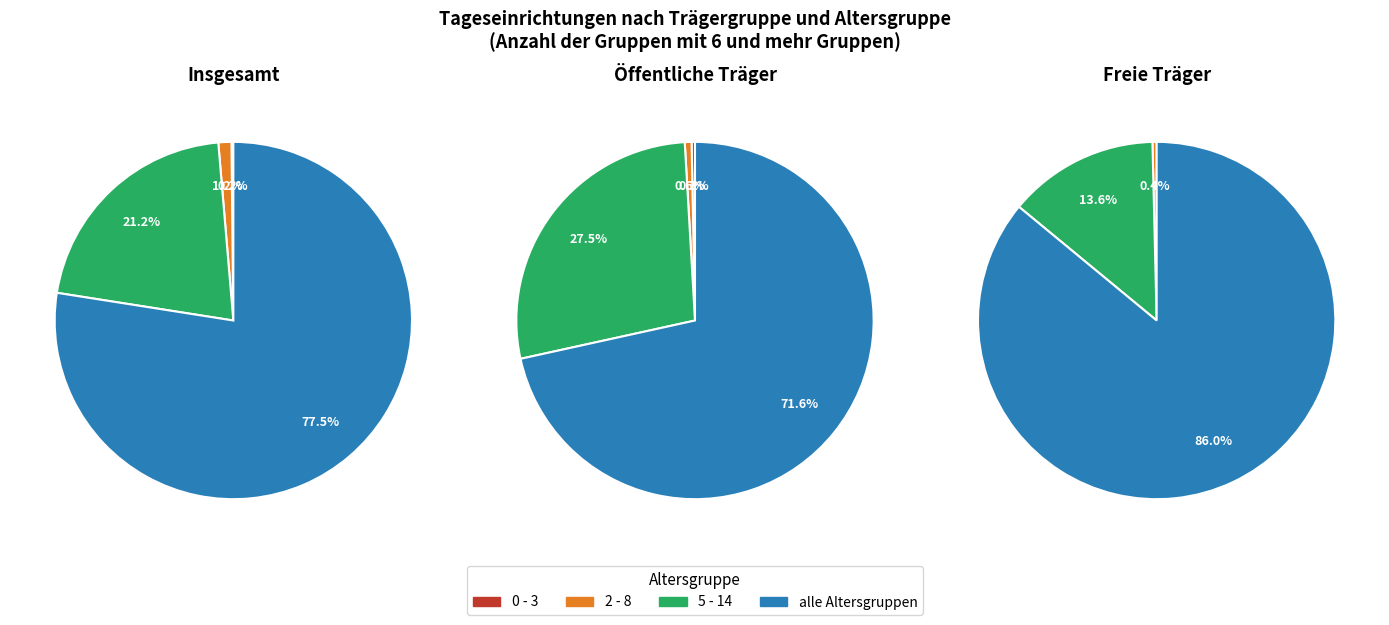

To the nearest percent, what is the combined percentage of mit Kindern aller Altersgruppen and 5 - 14 (nur Schulkinder)?

99%